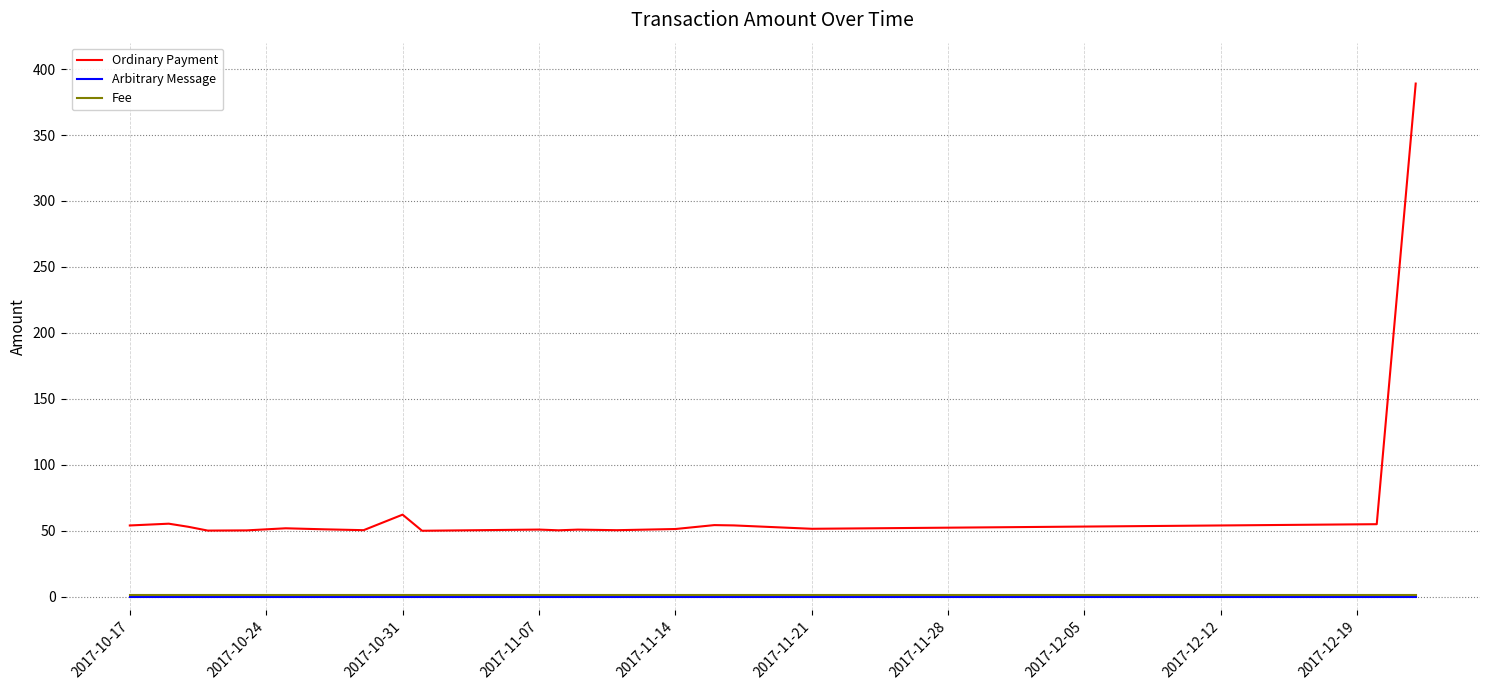

Which series has the widest spread of values?

Ordinary Payment